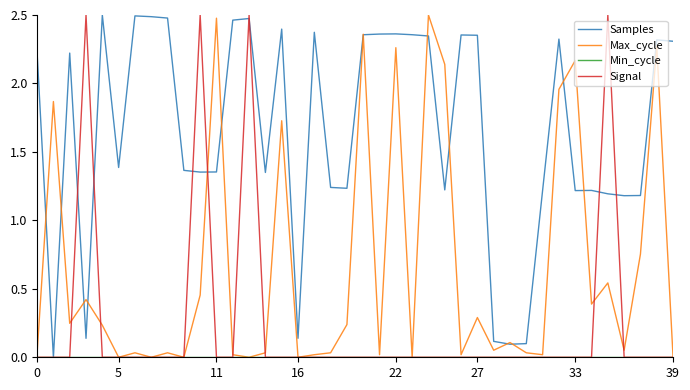

Which series has the largest total across all categories?

Samples